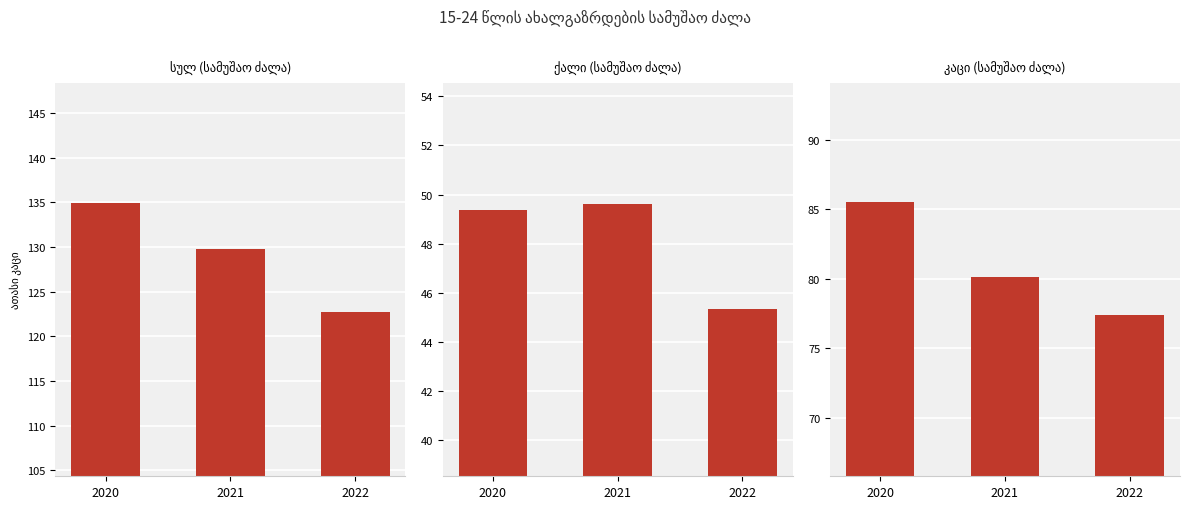

What is the minimum value shown in the chart?

45.3